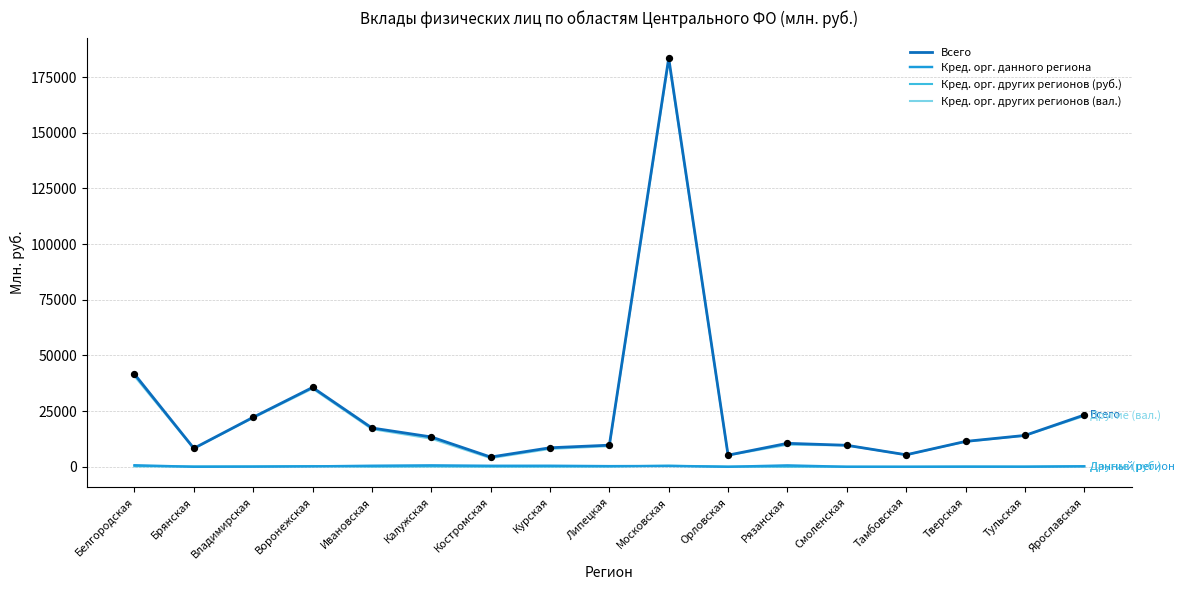

At how many categories does at least one series exceed 124593?

1